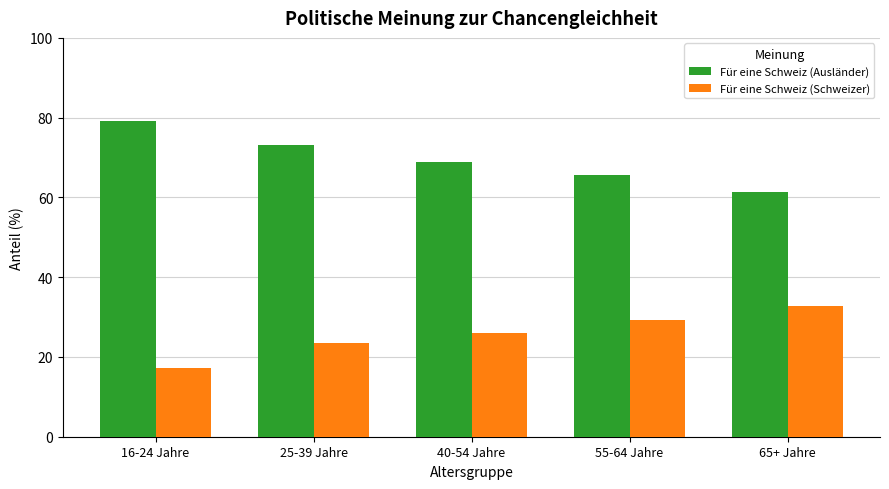

Reading left to right, list all the values displayed in this chart.

Für eine Schweiz (Ausländer): 16-24 Jahre=79.3	25-39 Jahre=73.1	40-54 Jahre=69.0	55-64 Jahre=65.6	65+ Jahre=61.4
Für eine Schweiz (Schweizer): 16-24 Jahre=17.3	25-39 Jahre=23.4	40-54 Jahre=26.1	55-64 Jahre=29.4	65+ Jahre=32.8